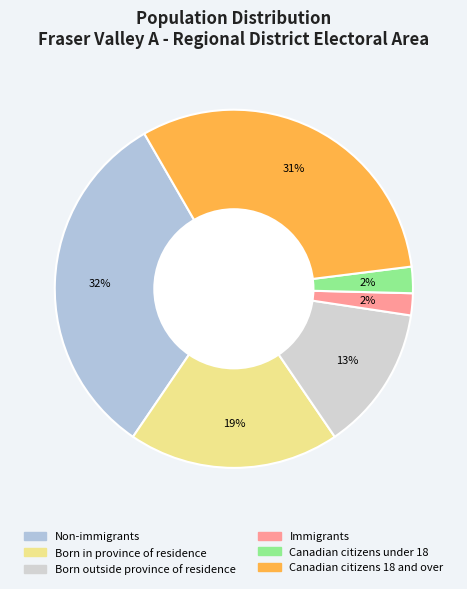

Which category has the biggest portion of the pie?

Non-immigrants